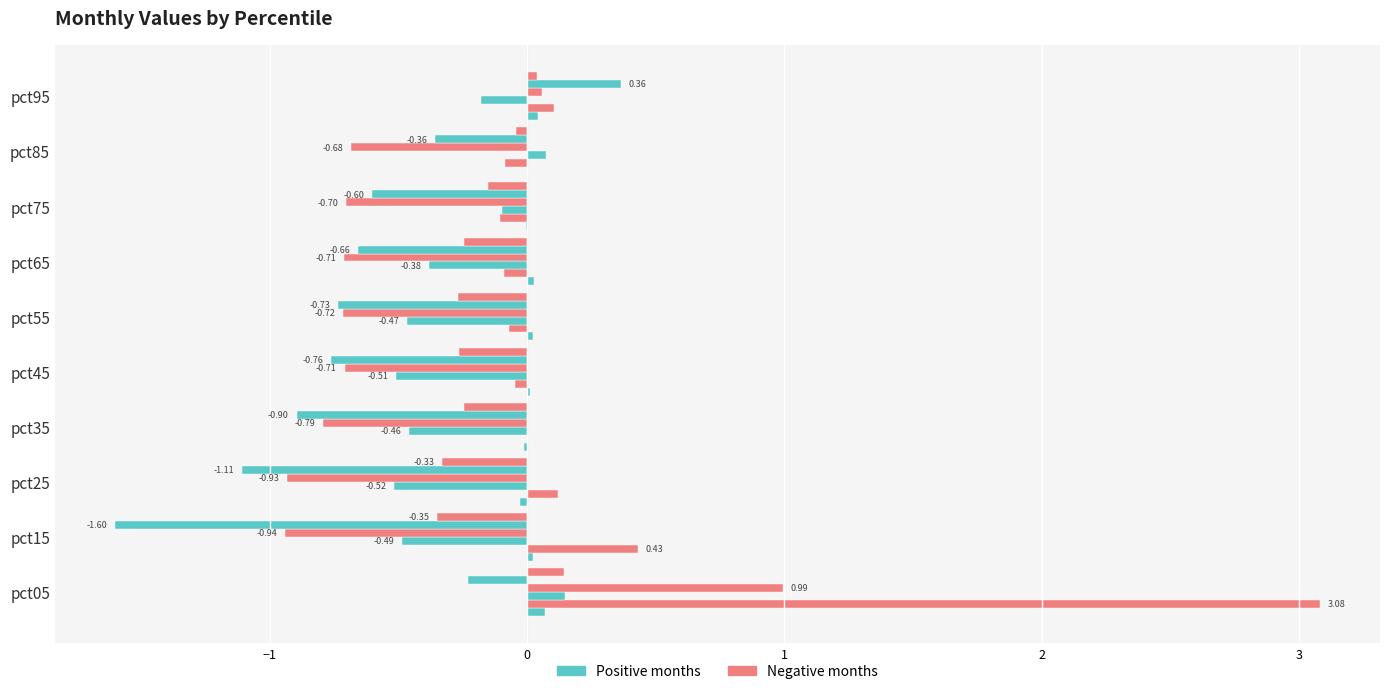

Count the number of categories in the chart.

10